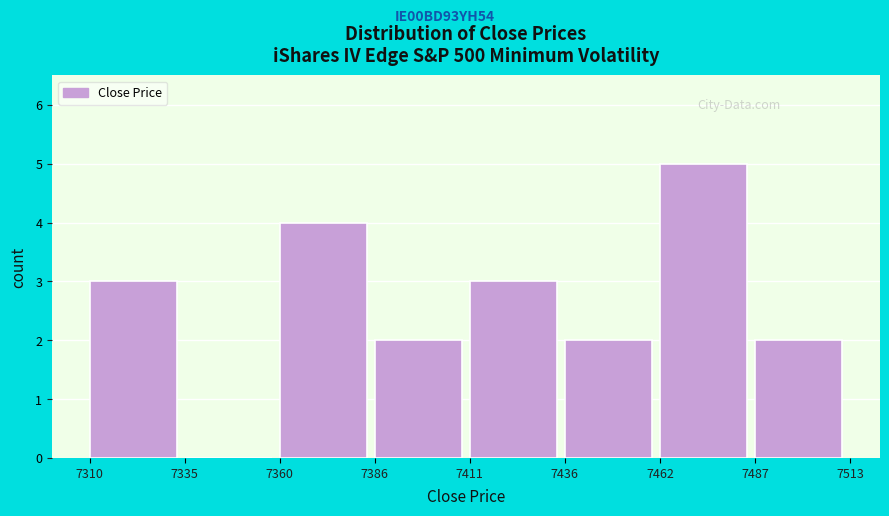

Which range on the x-axis has the tallest bar?

7462 to 7487